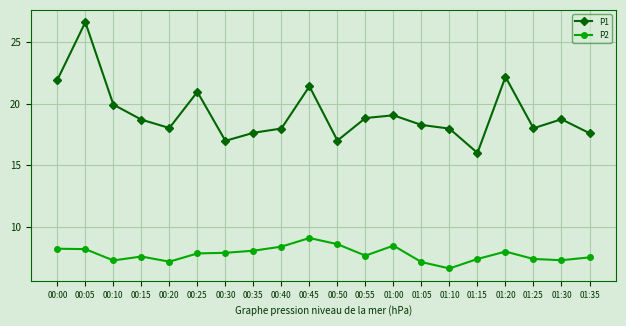

Is it true that P1 equals 37.5 at 00:25?

False